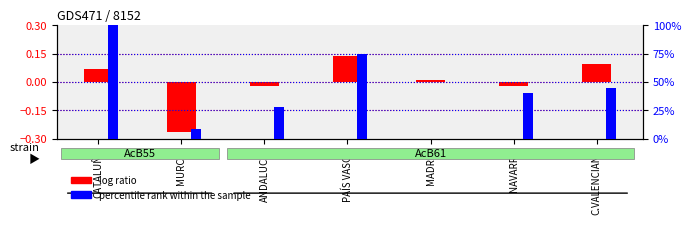

How many data points does each series have?

7